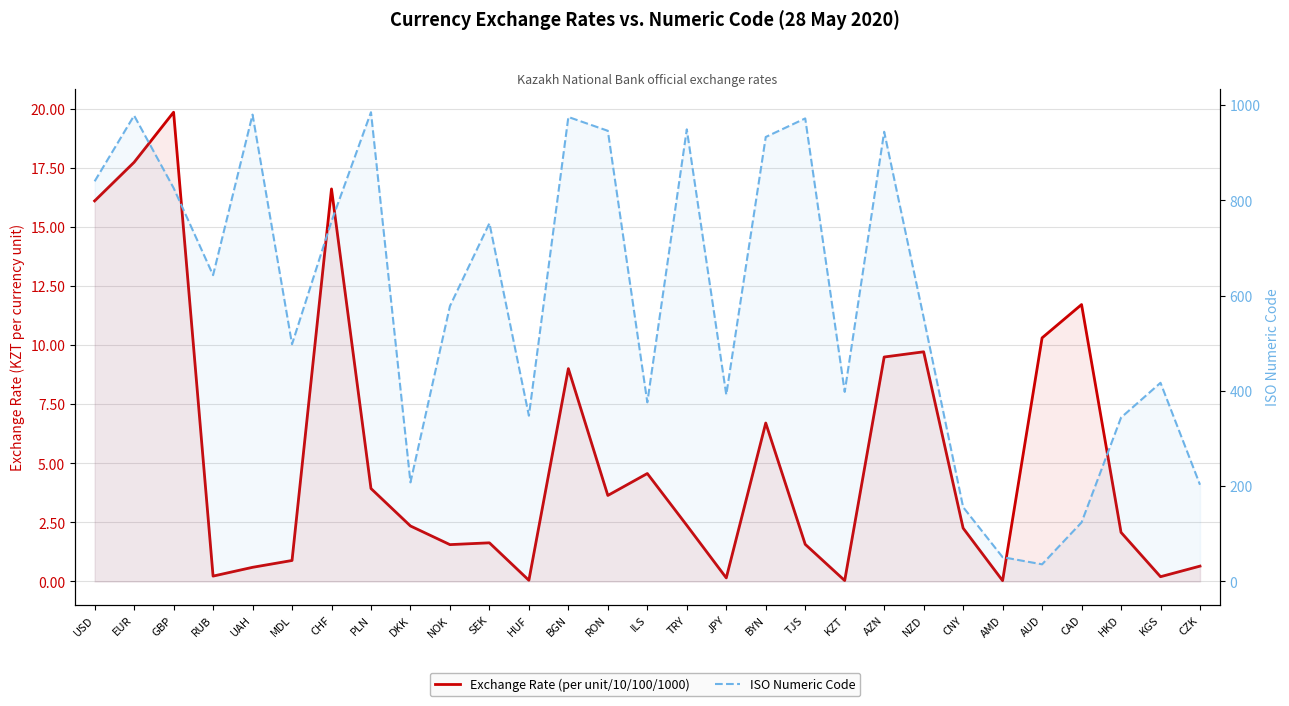

What position from the left is EUR?

2